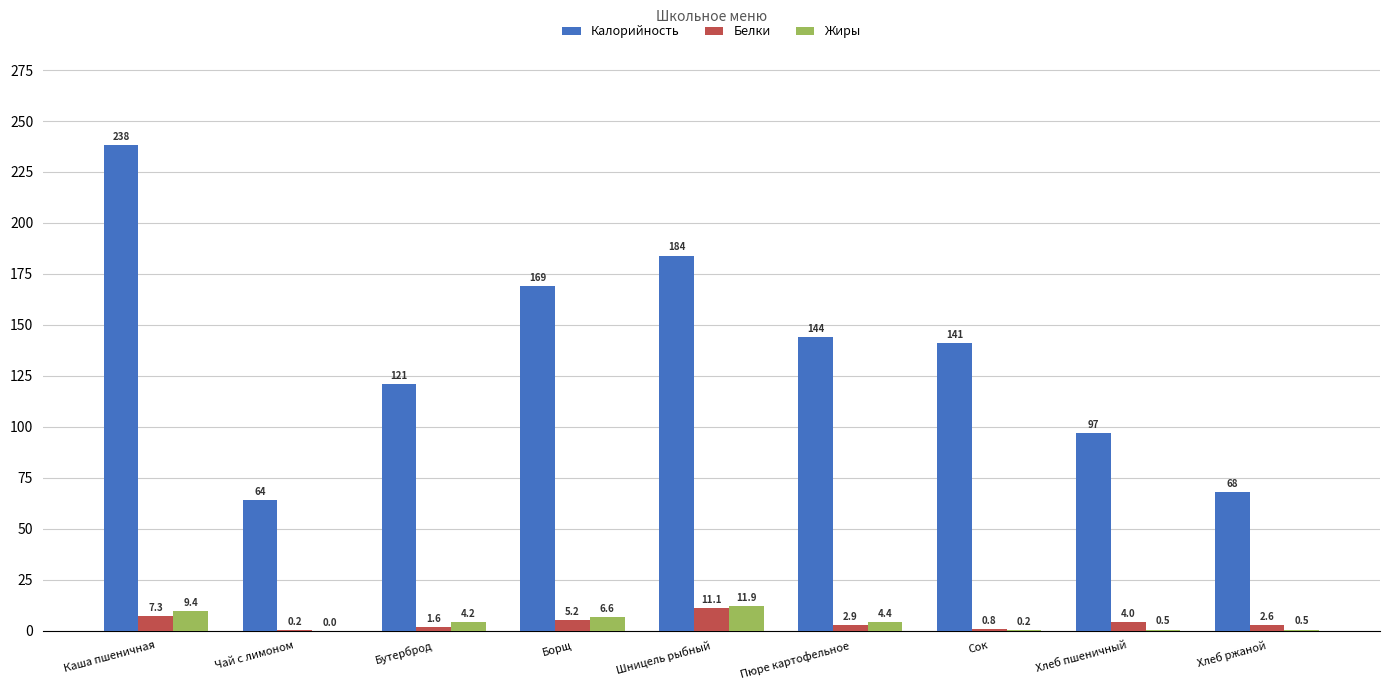

Which series changed the most between Хлеб пшеничный and Хлеб ржаной?

Калорийность